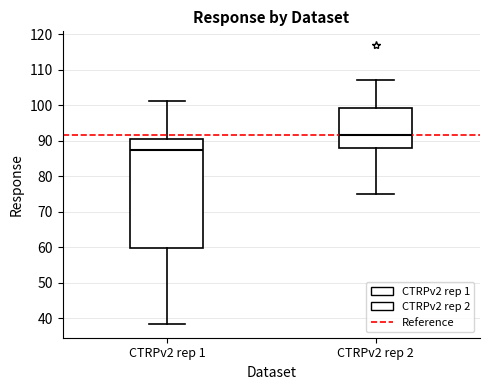

Comparing the boxes themselves (not the whiskers), which one is the tallest?

CTRPv2 rep 1